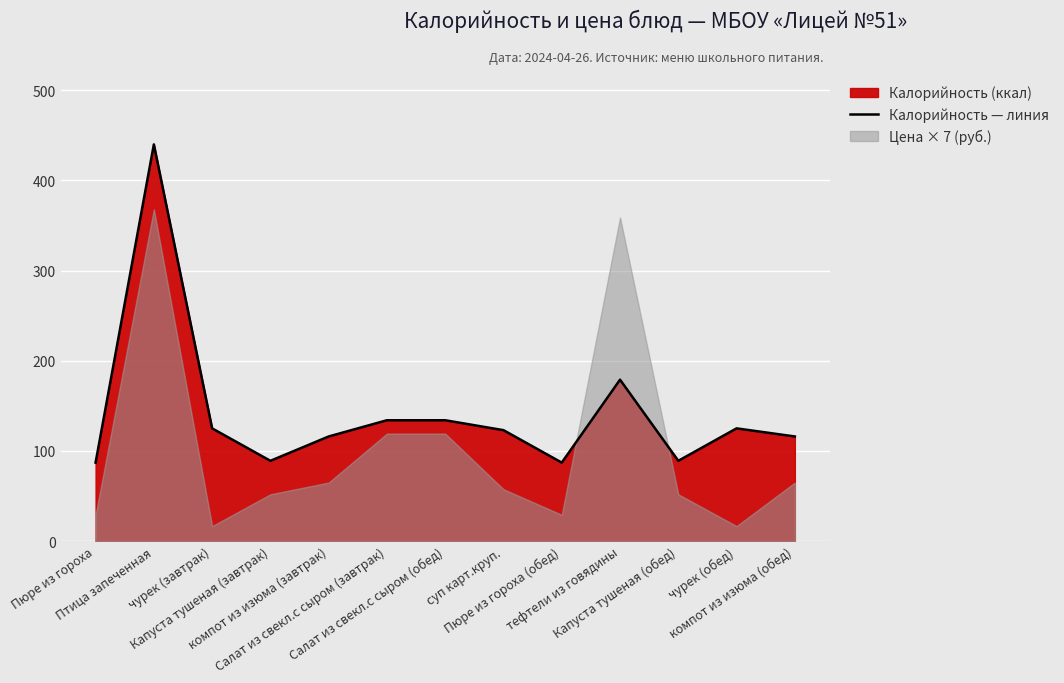

At which category does the data reach its first local valley?

Капуста тушеная (завтрак)